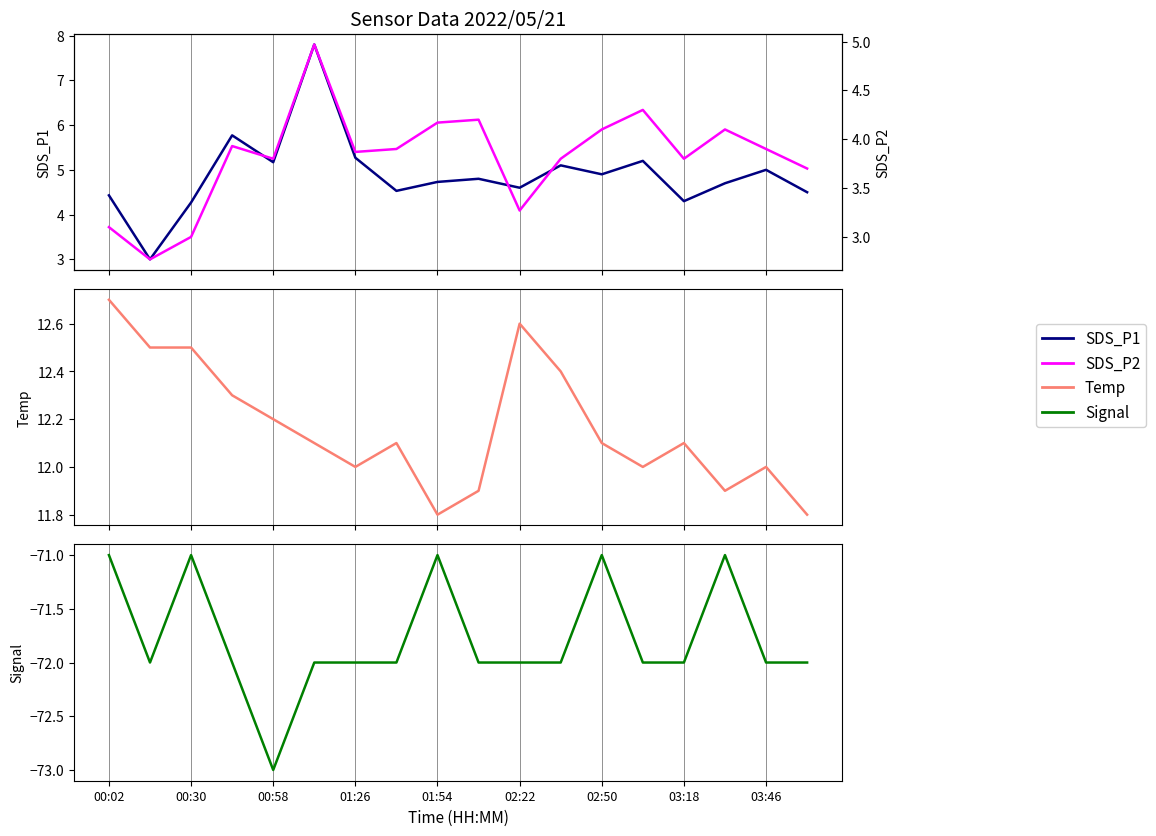

List the series in order of their peak value, lowest first.

Signal, SDS_P2, SDS_P1, Temp